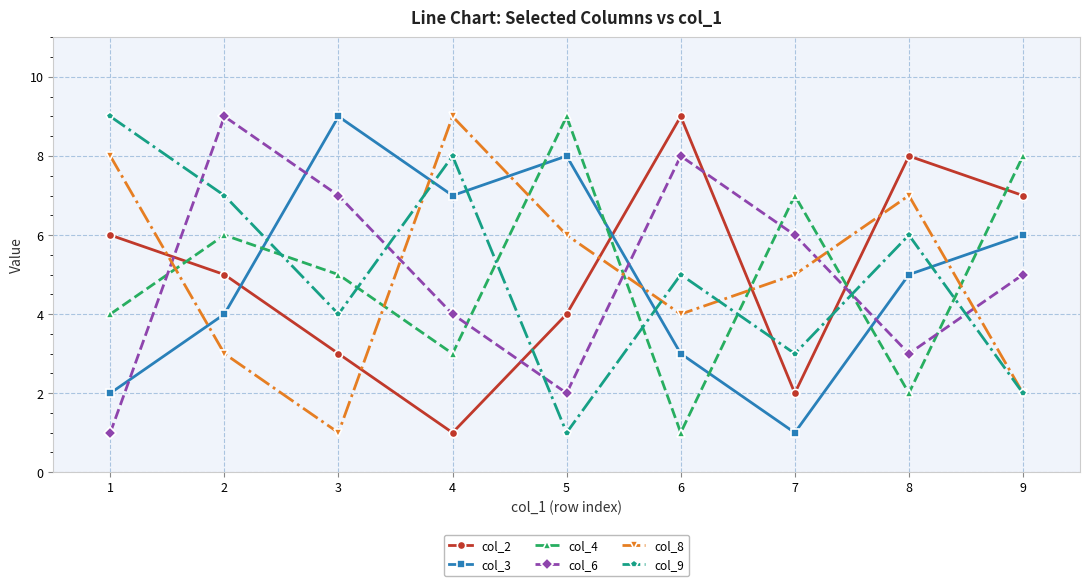

How many series are shown in this chart?

6